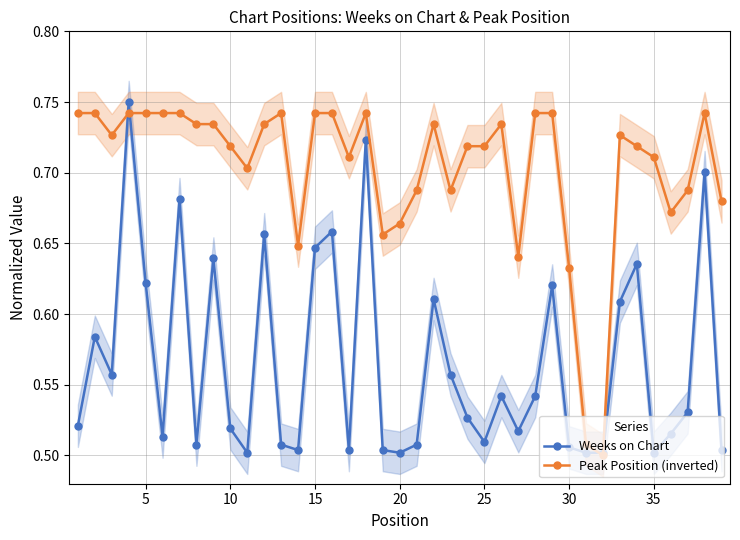

Is it true that Peak Position (inverted) equals 0.3 at 15?

False